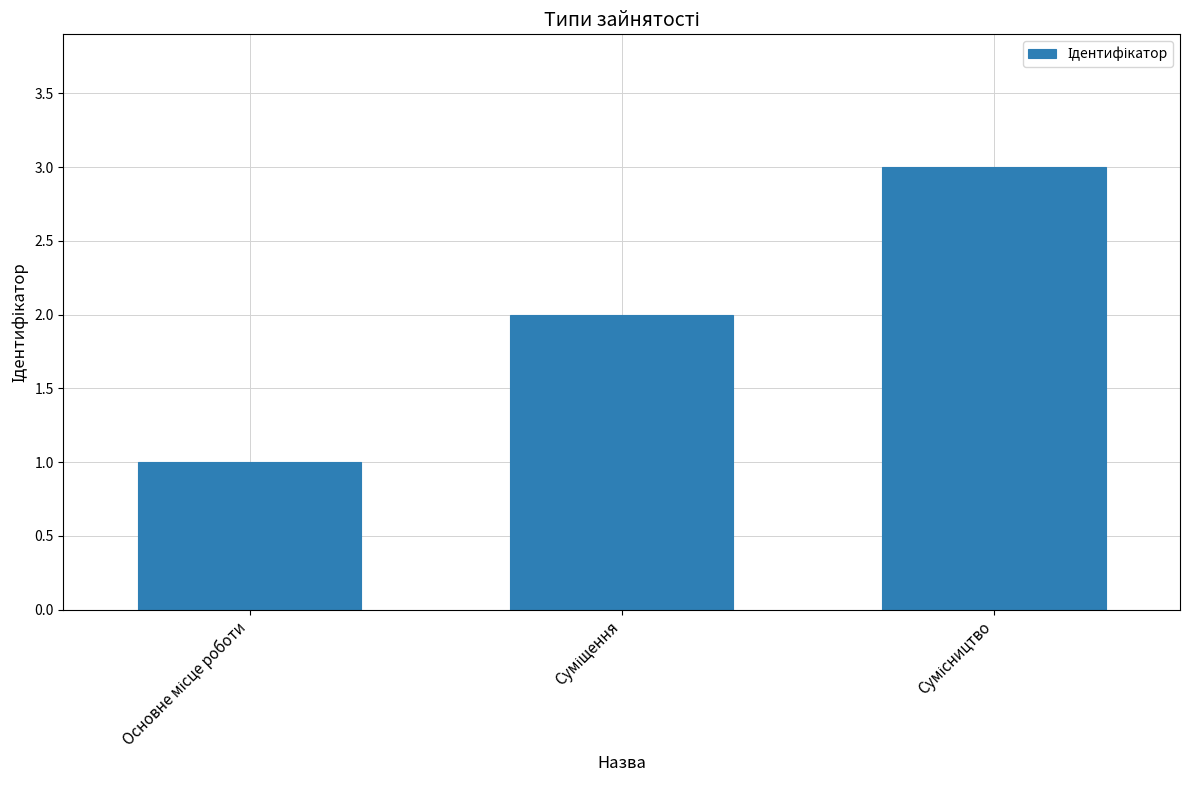

What is the greatest value displayed?

3